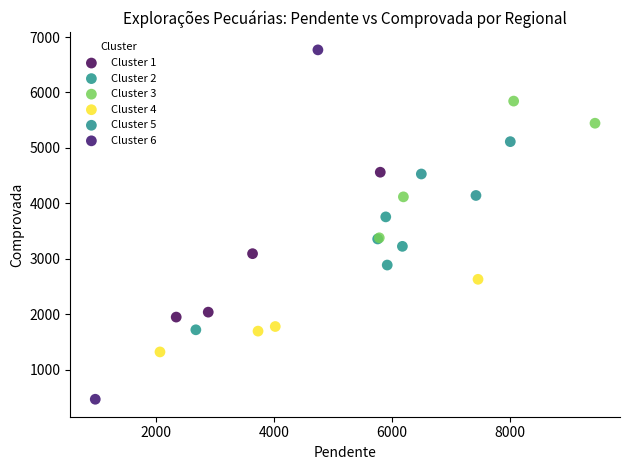

Which series reaches the minimum Y coordinate?

Cluster 6